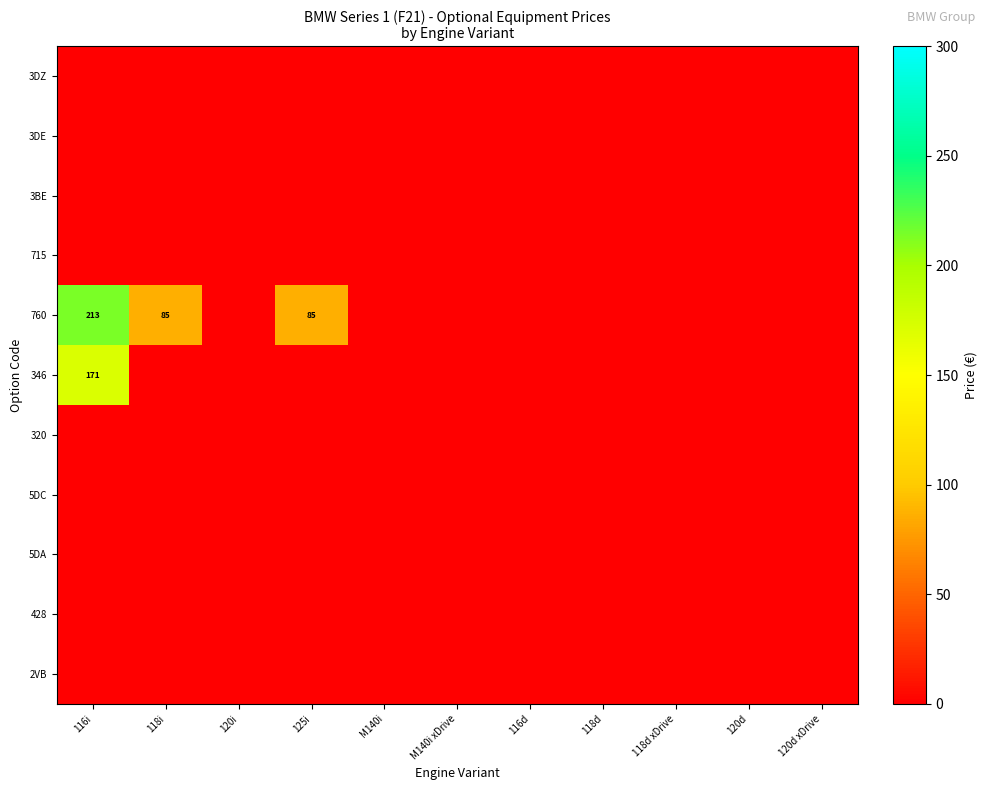

Which has a higher value, 125i or 118d xDrive?

125i